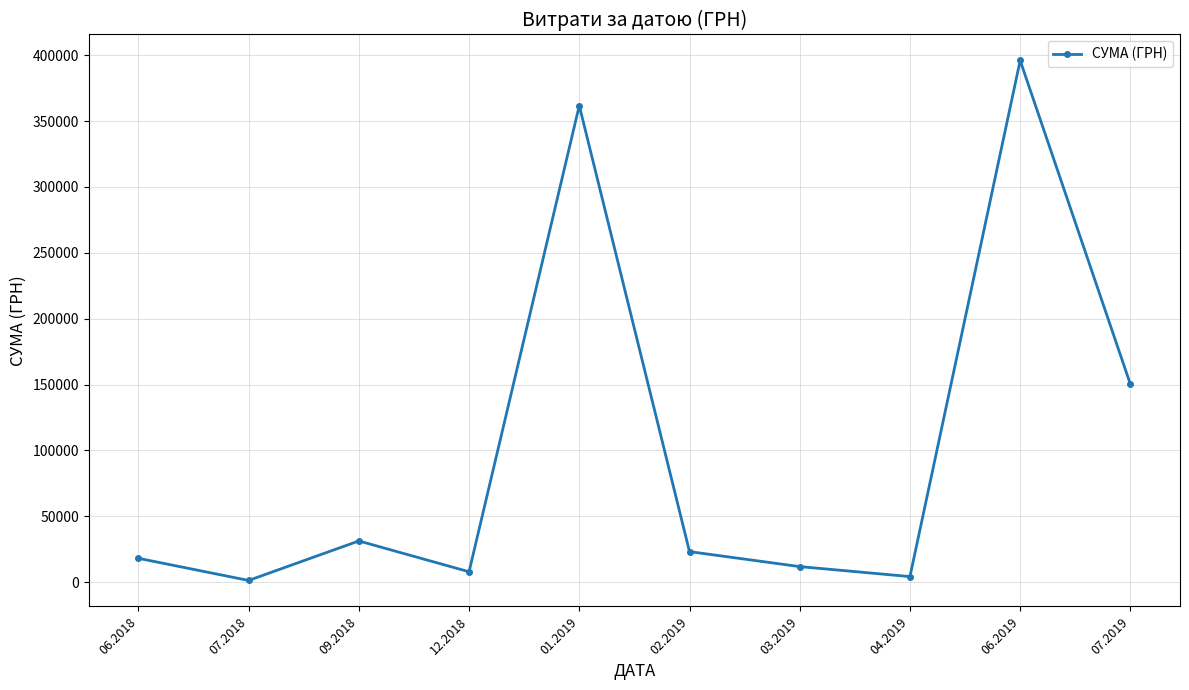

Which label corresponds to the largest value in the chart?

06.2019